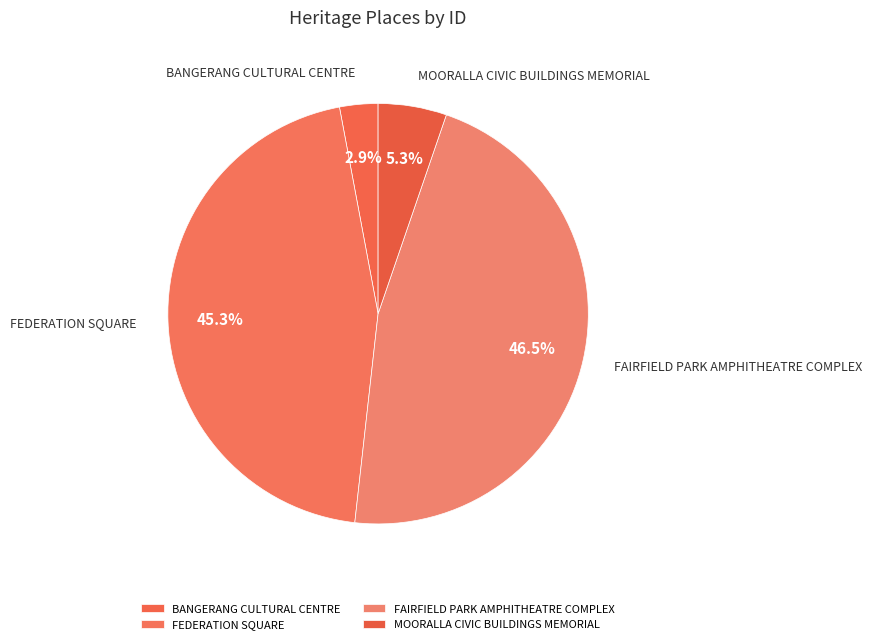

Rank the categories by value from lowest to highest.

BANGERANG CULTURAL CENTRE, MOORALLA CIVIC BUILDINGS MEMORIAL, FEDERATION SQUARE, FAIRFIELD PARK AMPHITHEATRE COMPLEX